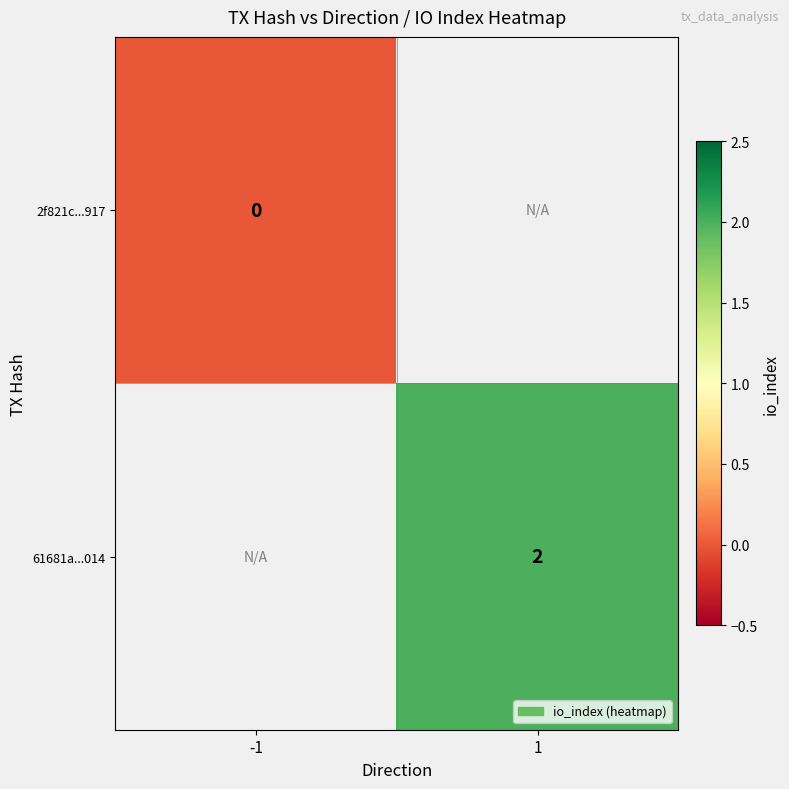

True or false: 61681a...014 has a value of 2 at 1.

True